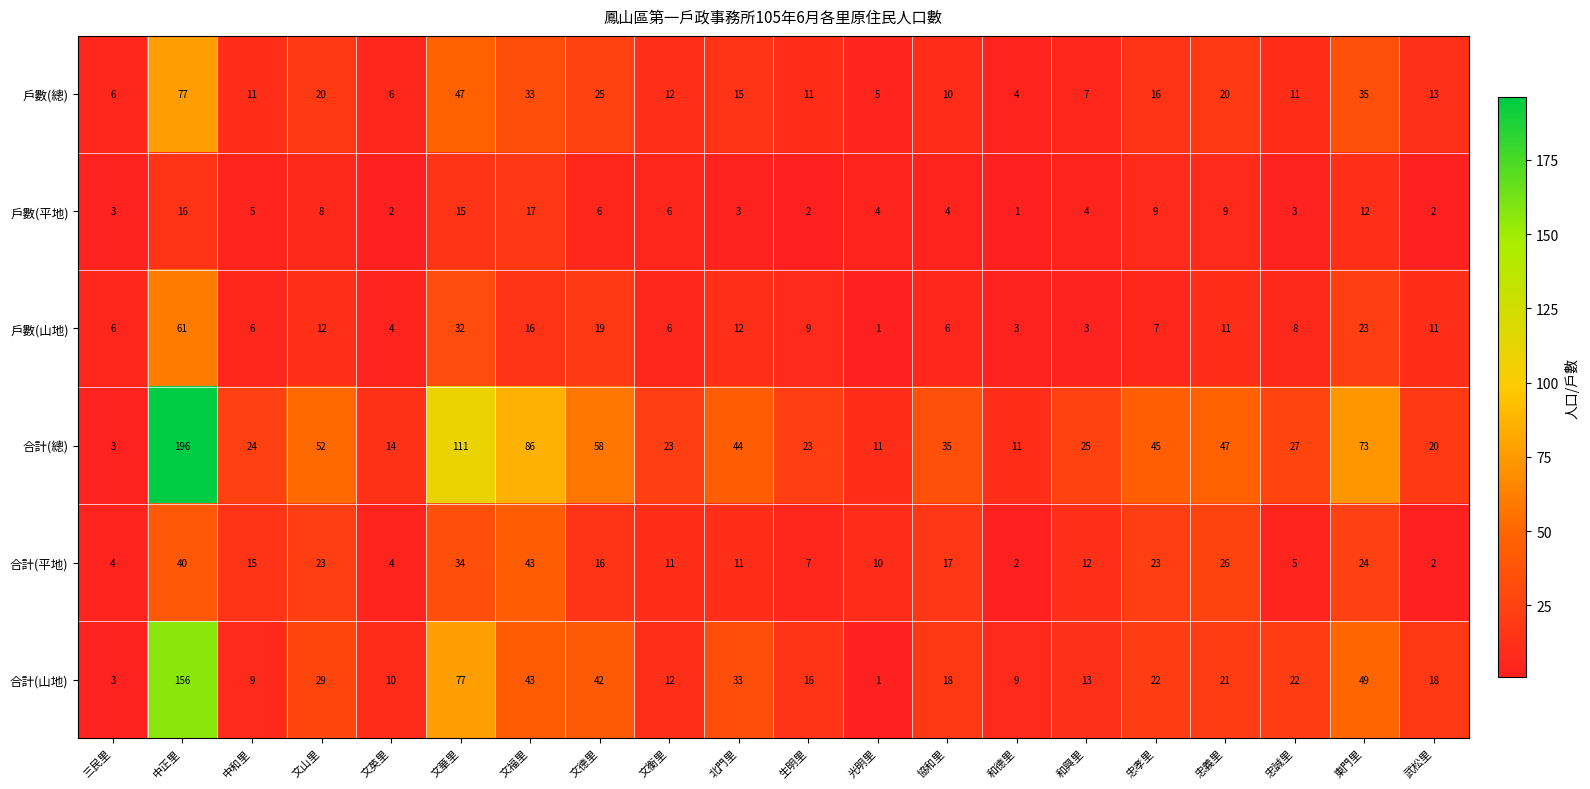

Rank the series at 文山里 from highest to lowest value.

合計(總), 合計(山地), 合計(平地), 戶數(總), 戶數(山地), 戶數(平地)